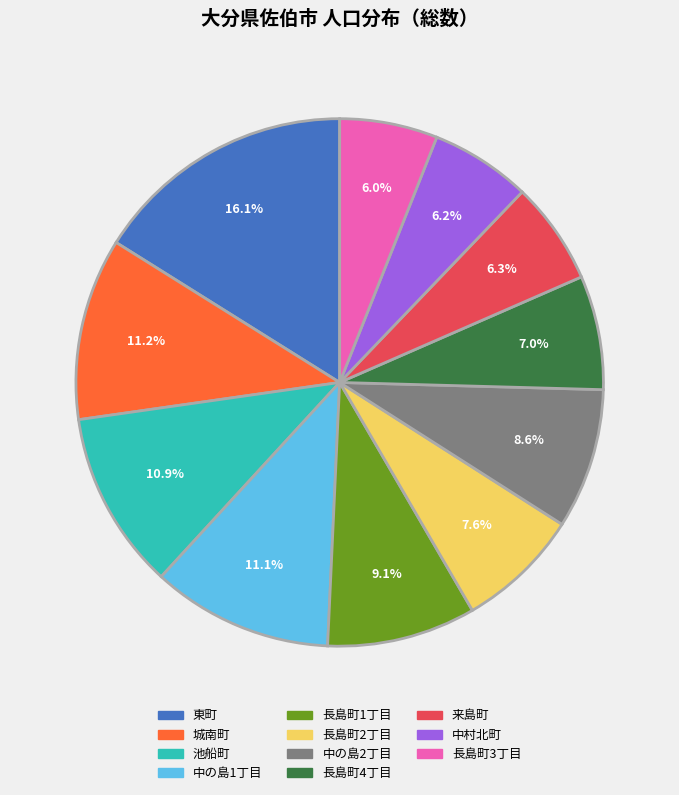

What is the largest slice in the pie chart?

東町